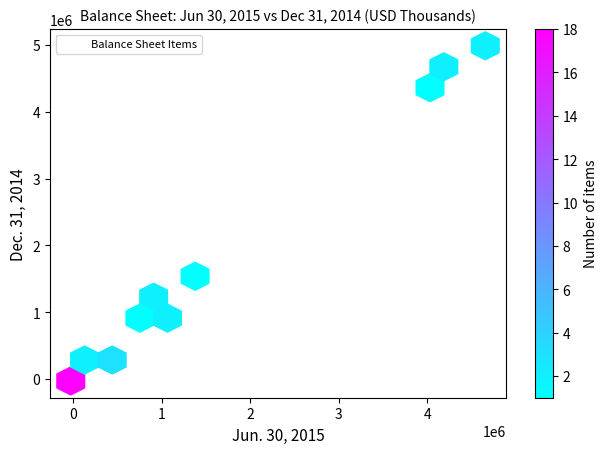

What Y value in the scatter plot is closest to 2479037?

1493639